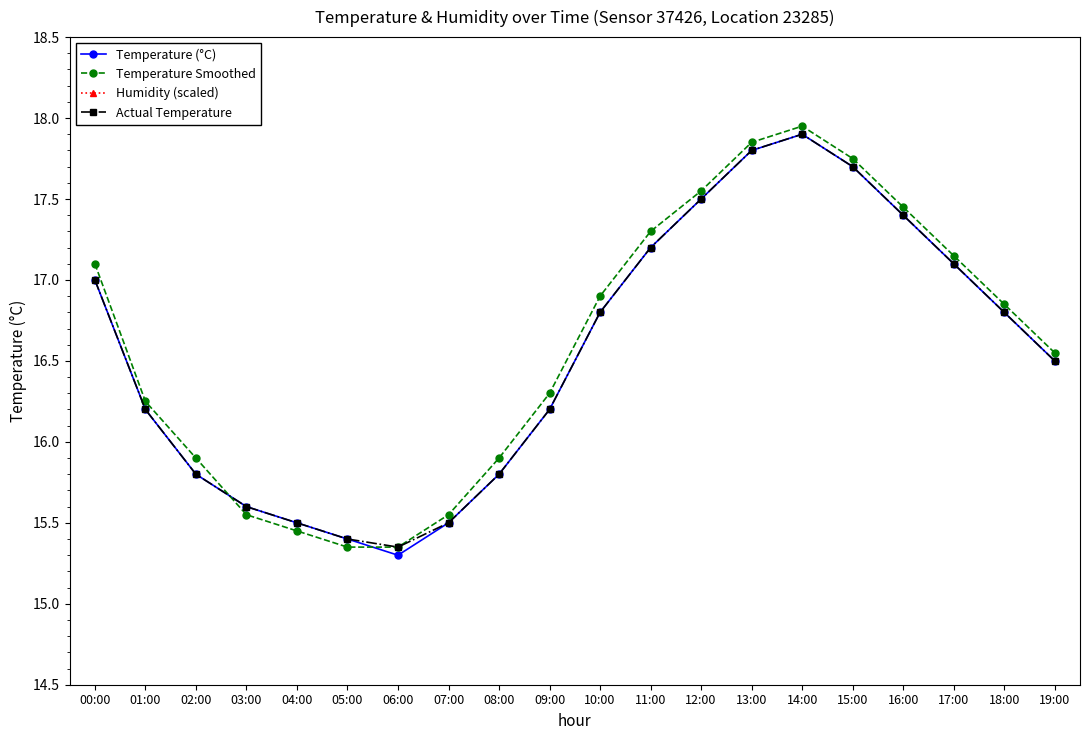

At how many categories does at least one series exceed 29?

20